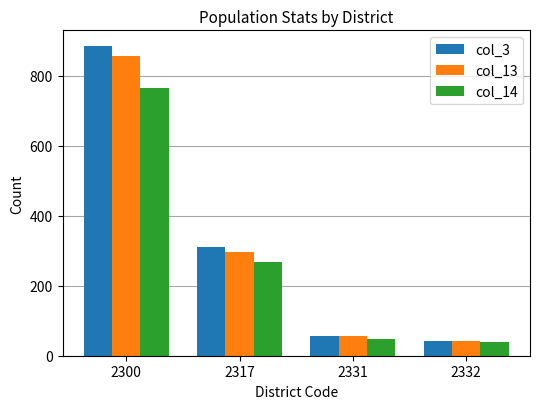

Reading left to right, list all the values displayed in this chart.

col_3: 2300=885	2317=310	2331=57	2332=43
col_13: 2300=855	2317=297	2331=55	2332=43
col_14: 2300=764	2317=269	2331=49	2332=39